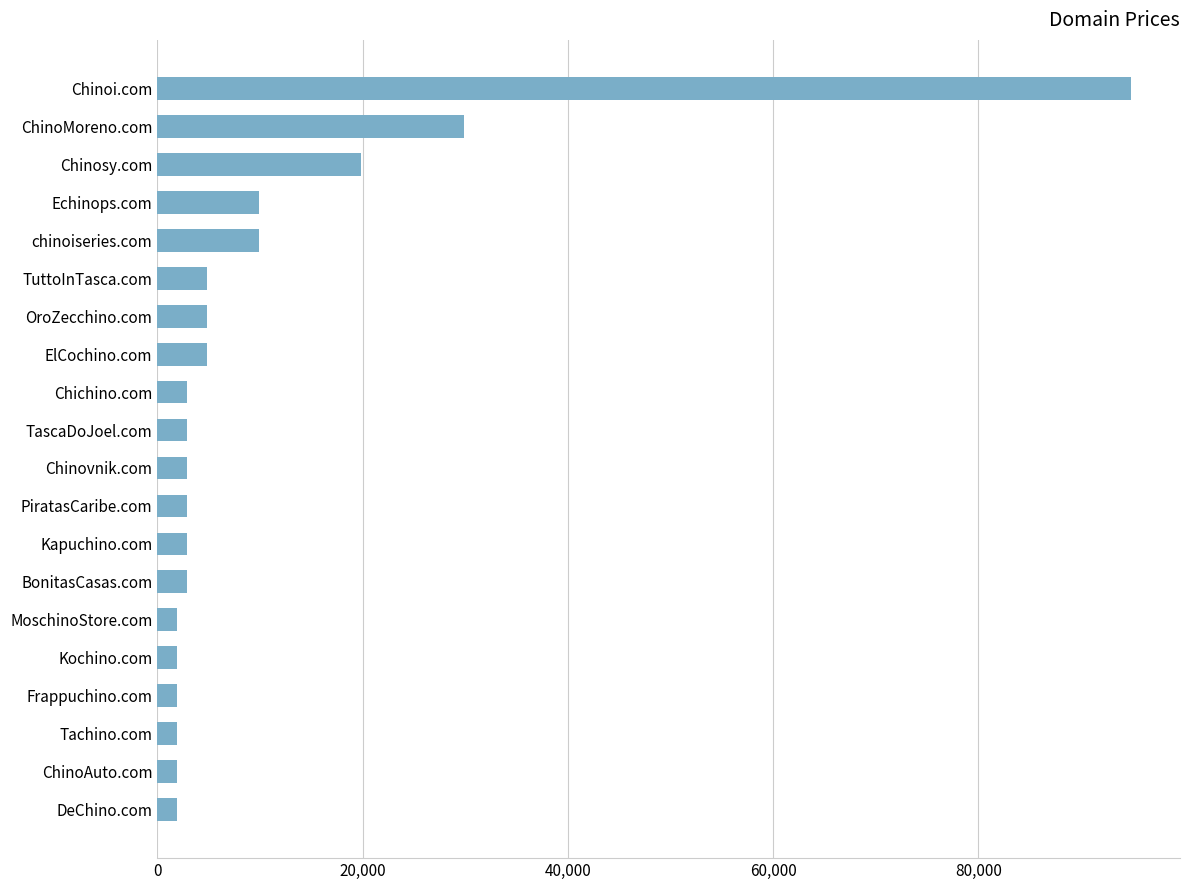

What is the sum of all values?

207760